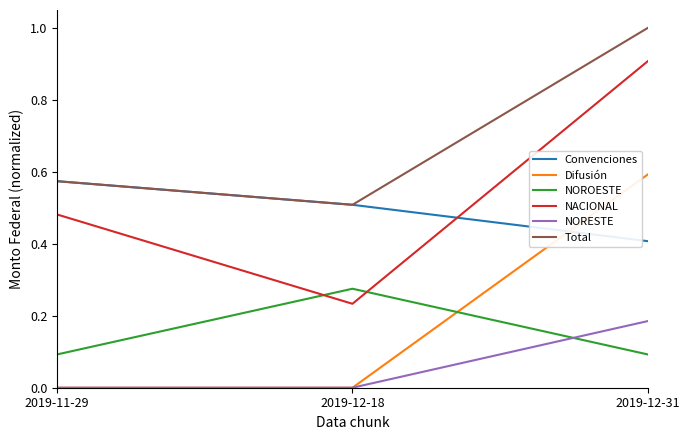

The value of NOROESTE at 2019-12-18 is 0.5. True or false?

False